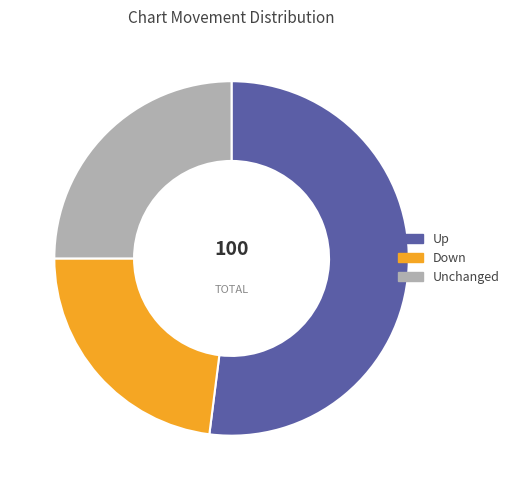

Does Up represent more than half of the total?

Yes